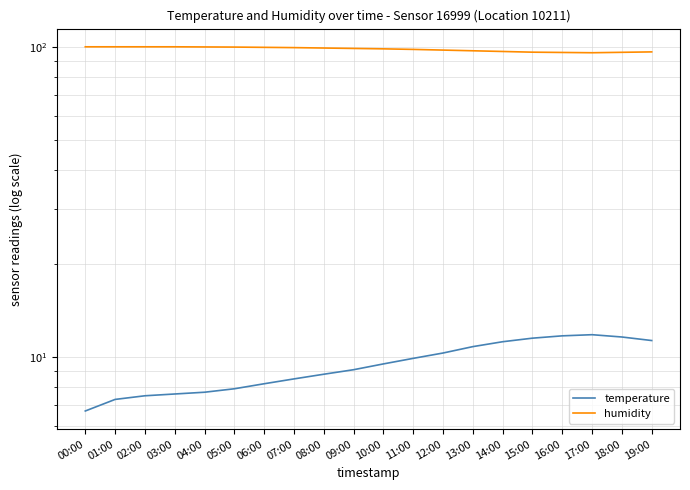

How many values in the humidity series are below 98?

8